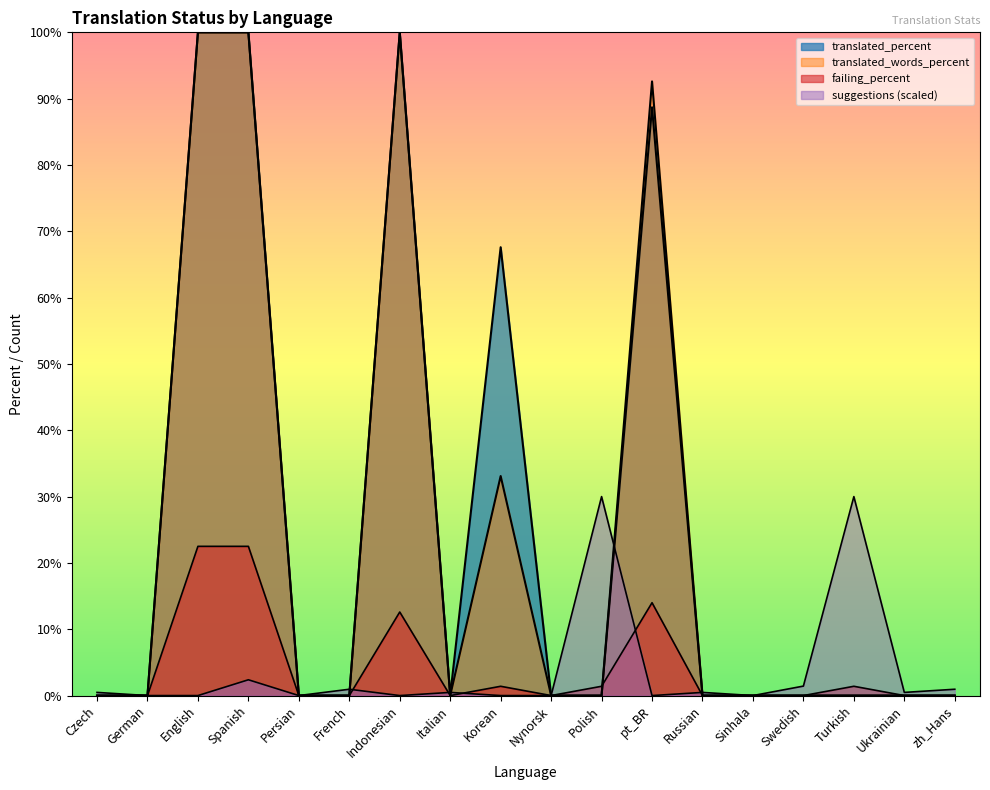

How many lines are shown in the chart?

4